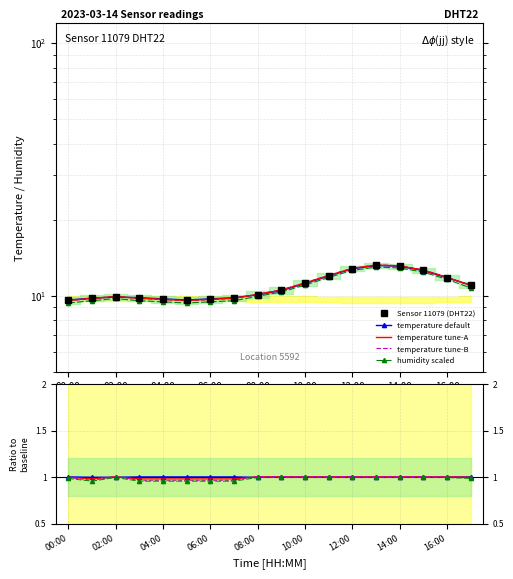

Where is temperature nearest to the value 11?

17:00